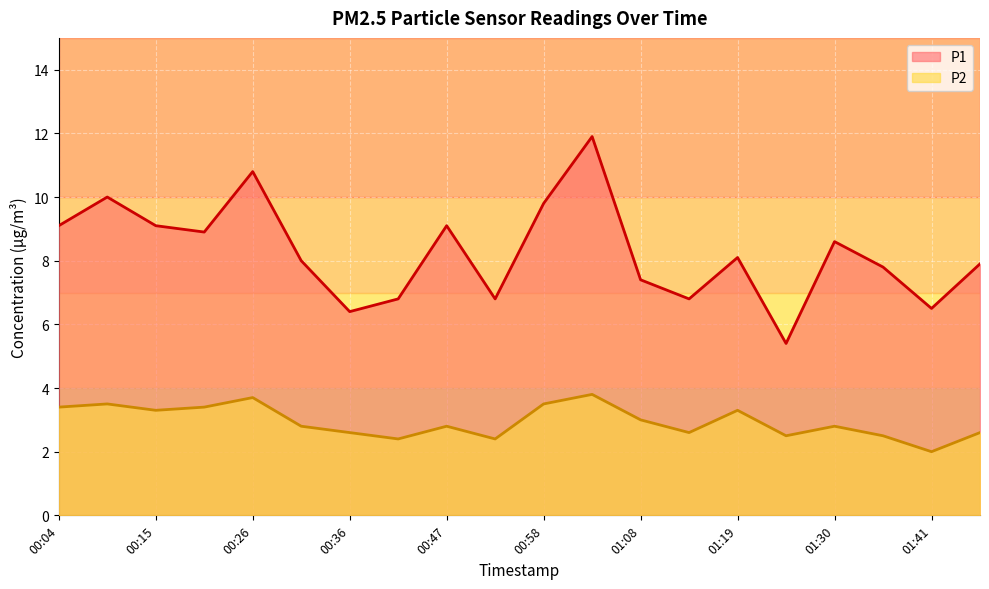

True or false: P2 and P1 intersect in this chart.

False